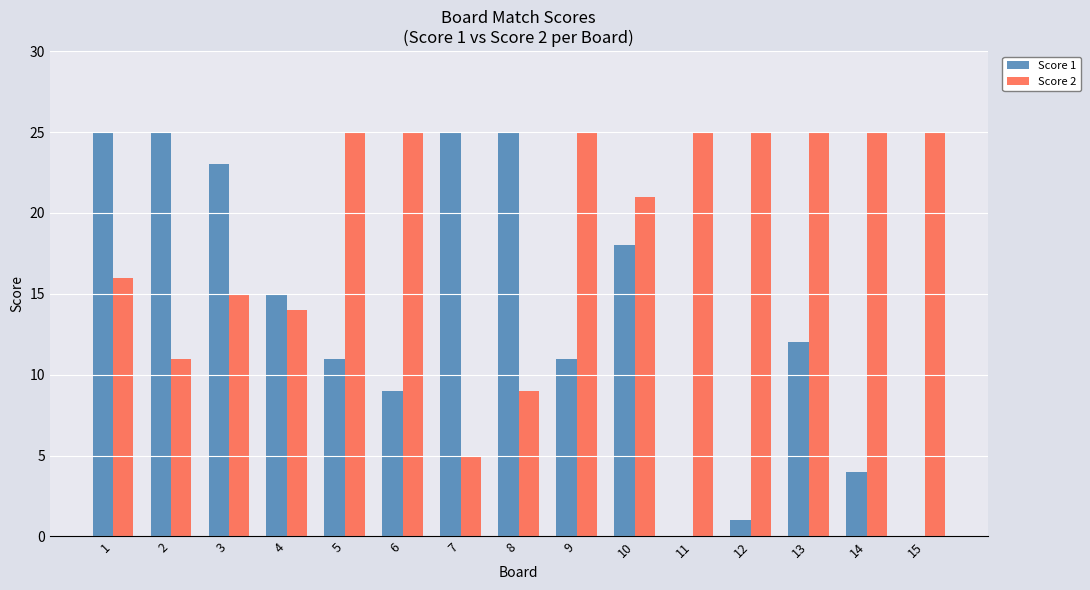

Between 12 and 13, which series saw the biggest shift?

Score 1